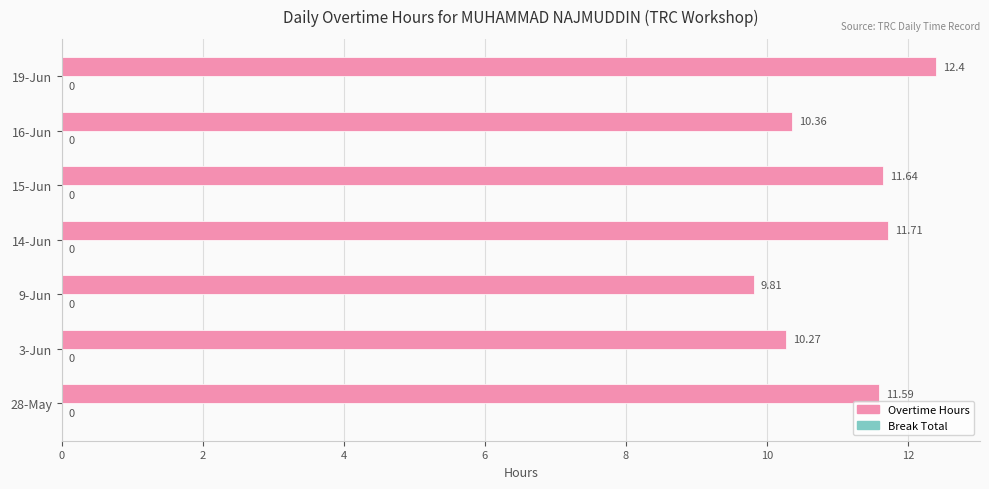

Rank the categories by value from highest to lowest.

19-Jun, 14-Jun, 15-Jun, 28-May, 16-Jun, 3-Jun, 9-Jun